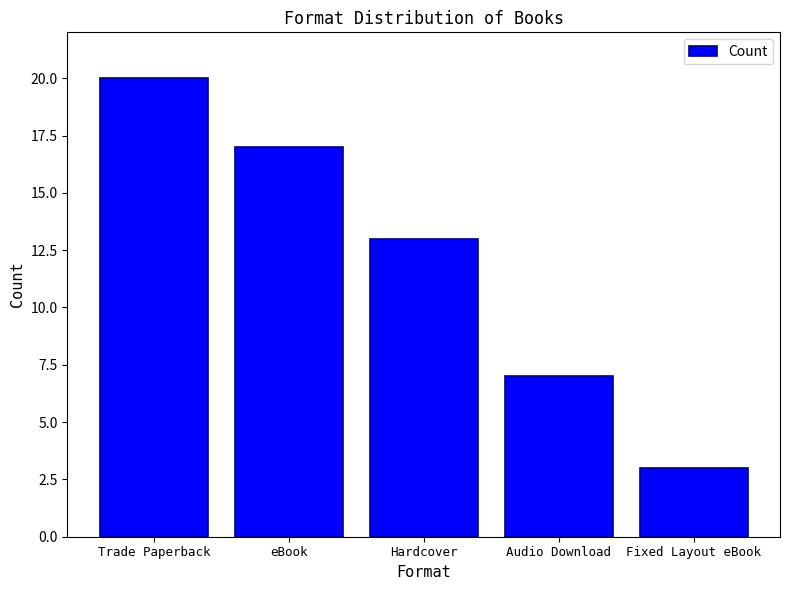

Which category has the highest value across all series?

Trade Paperback